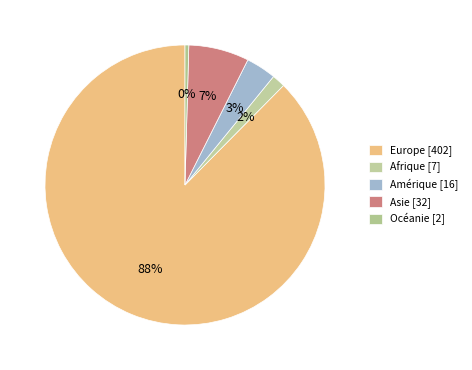

Rank the categories by value from lowest to highest.

Océanie, Afrique, Amérique, Asie, Europe